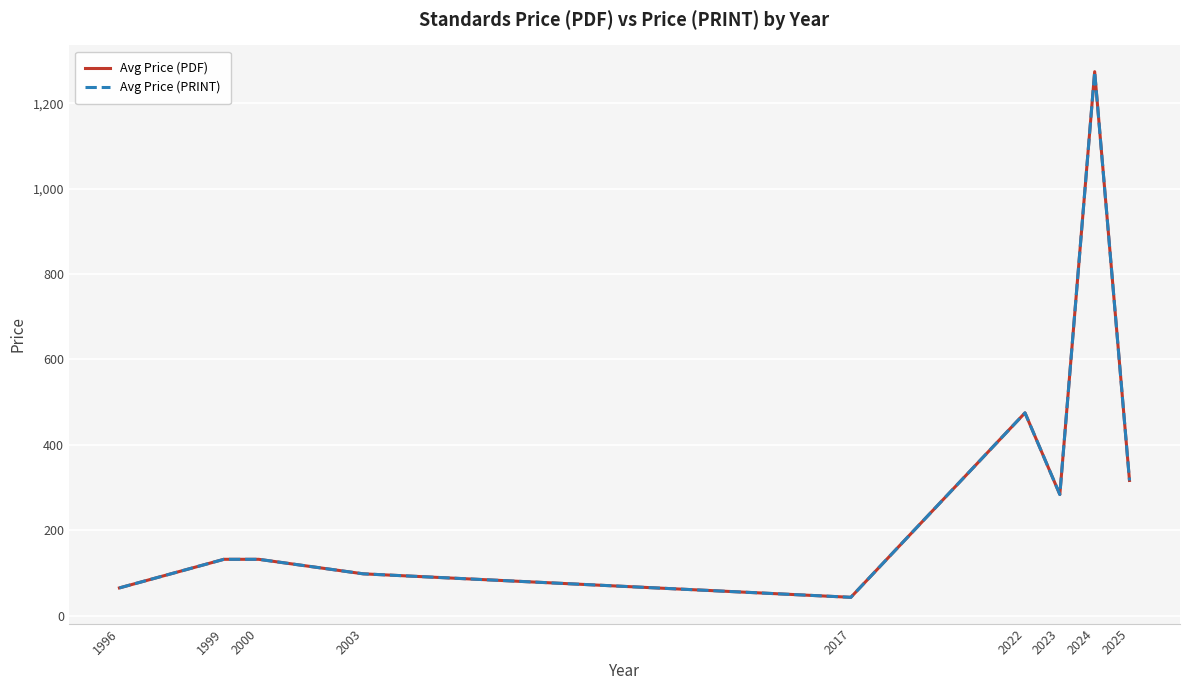

How many lines are shown in the chart?

2